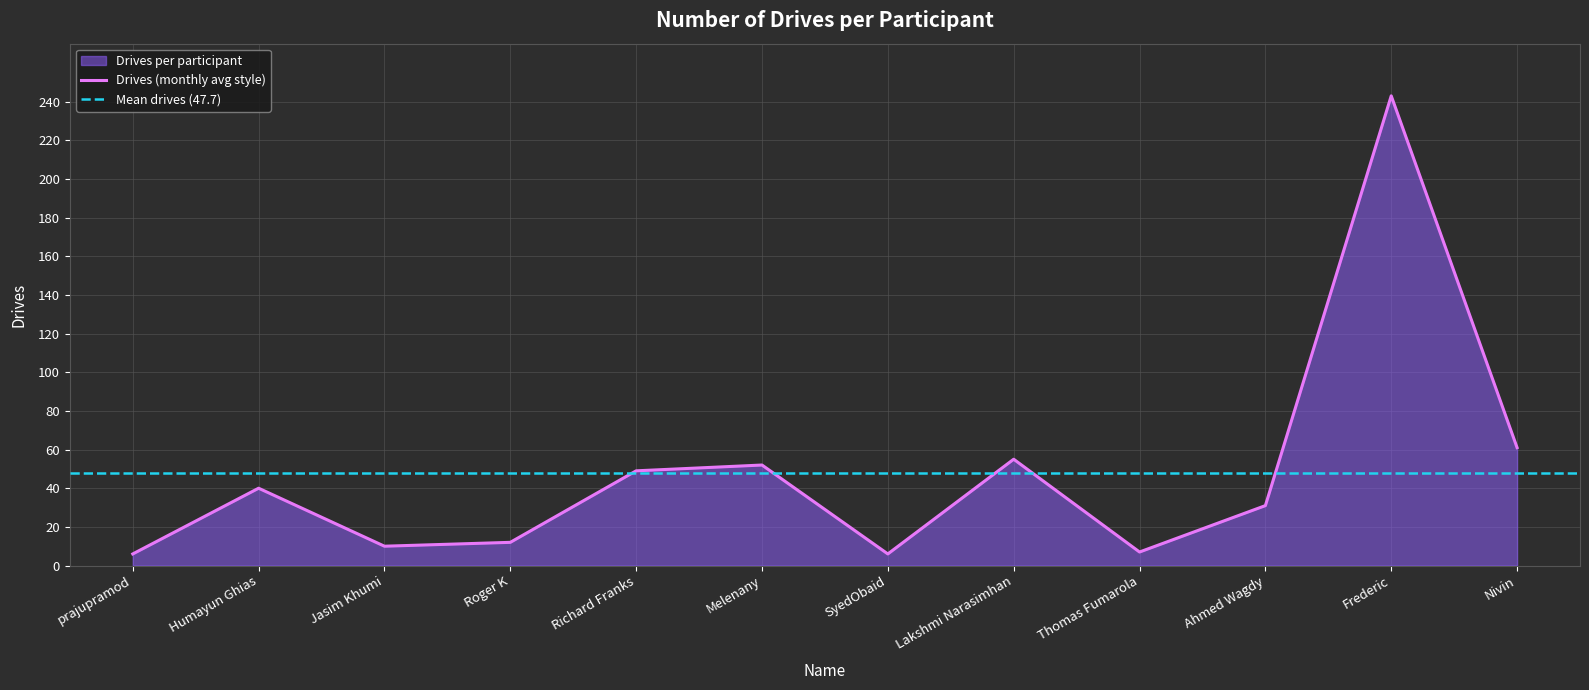

Does the chart have visible grid lines?

Yes